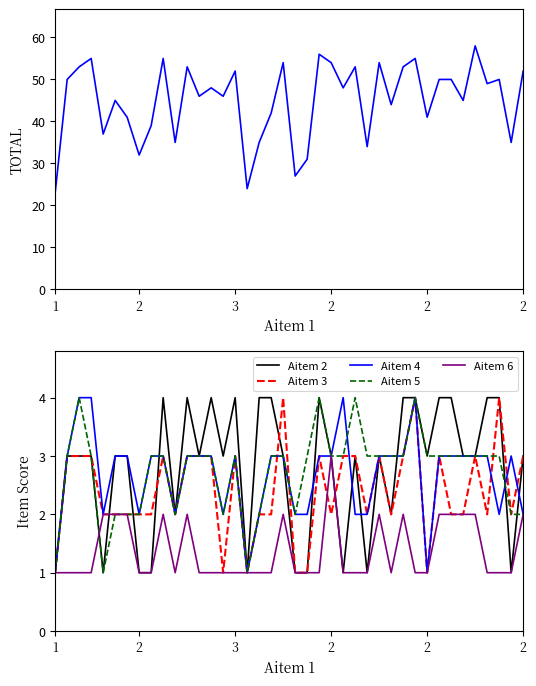

Where is the first local minimum for Aitem 2?

2